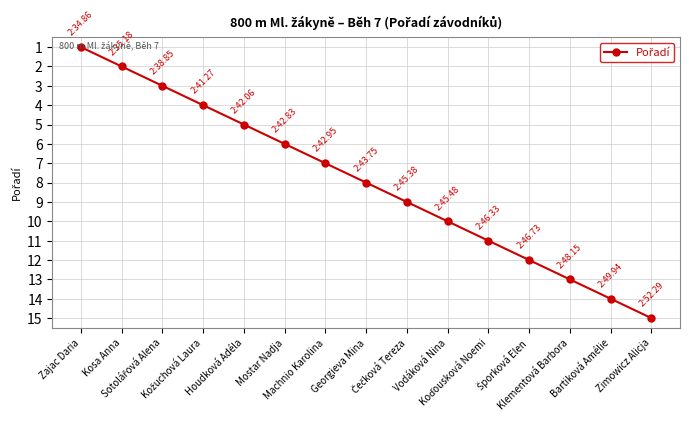

What is the greatest value displayed?

15